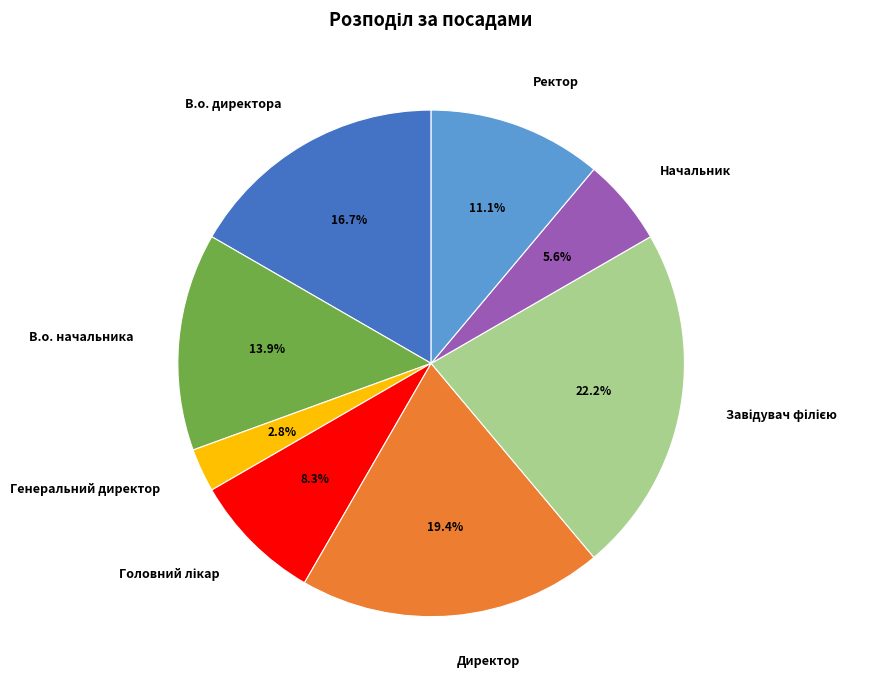

What percentage is the В.о. начальника slice, to the nearest percent?

14%